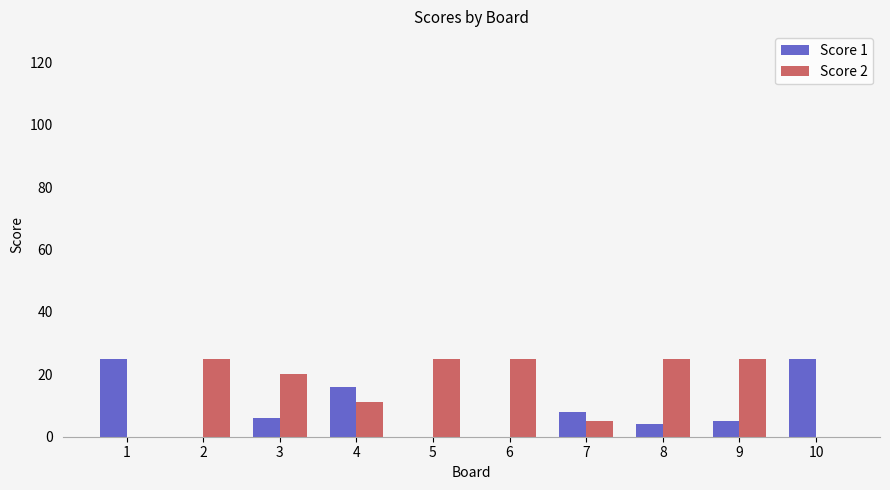

Does the chart contain stacked bars?

No